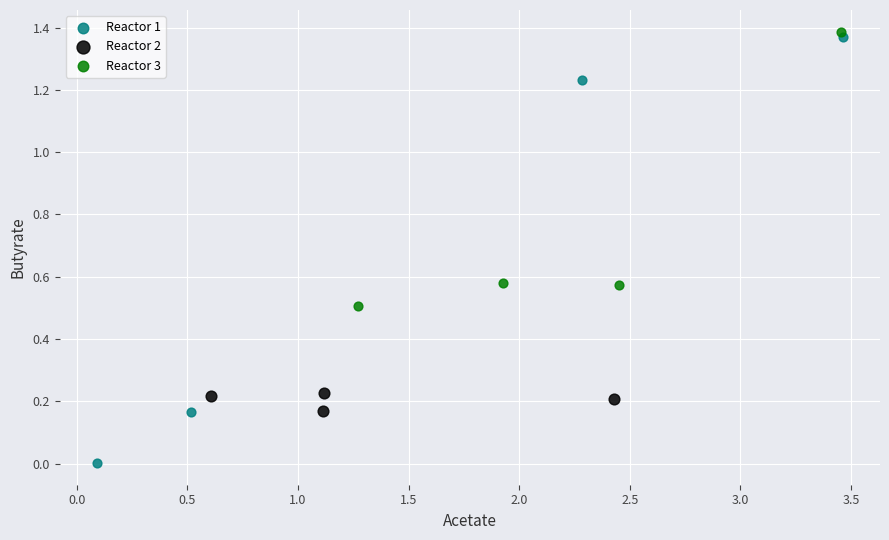

Which series has the largest Y range (max minus min)?

Reactor 1